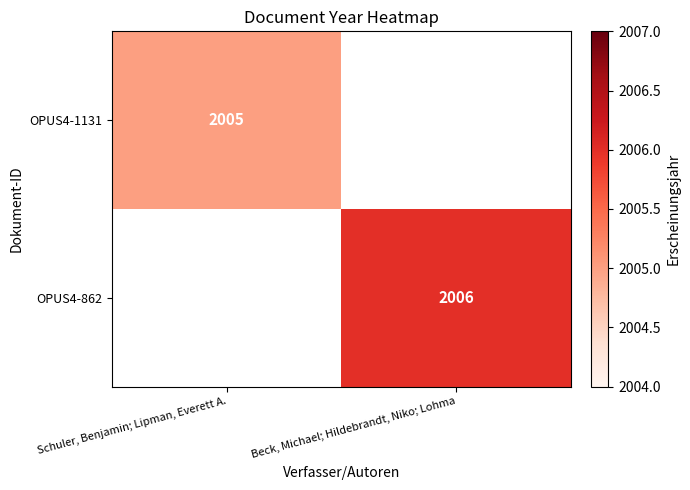

Is it true that OPUS4-862 equals 2006 at Beck, Michael; Hildebrandt, Niko; Lohma?

True